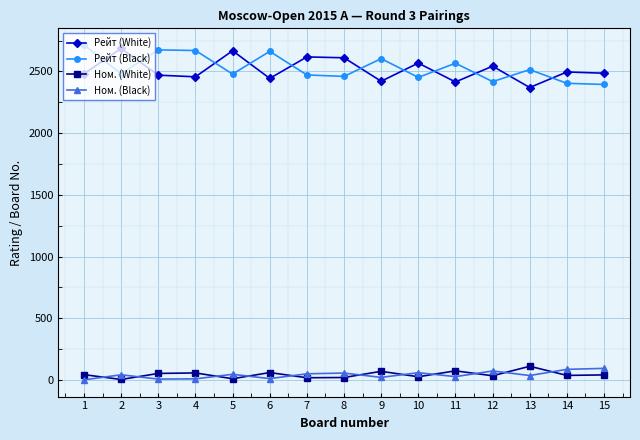

What is the greatest value displayed?

2714